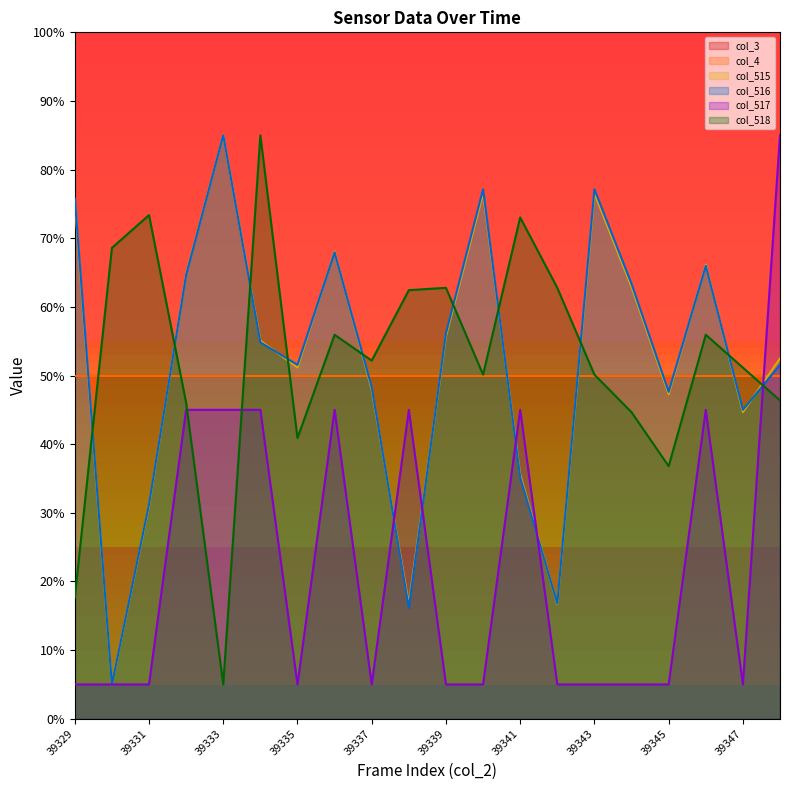

In col_517, how many points are lower than both neighbors (excluding endpoints)?

3